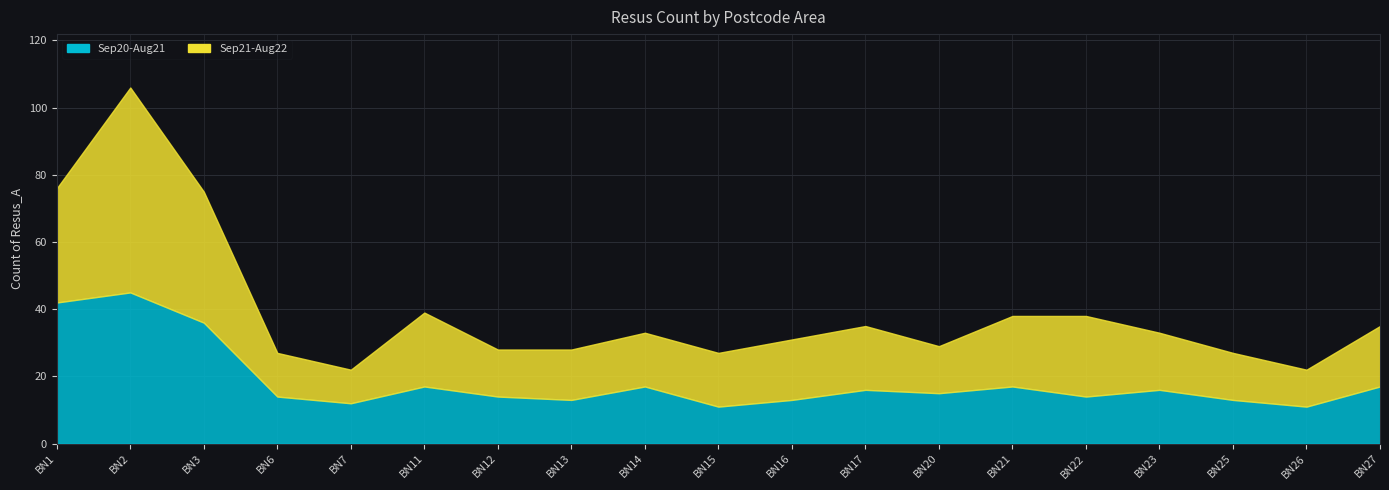

The Sep21-Aug22 series shows 18 at BN16. True or false?

True